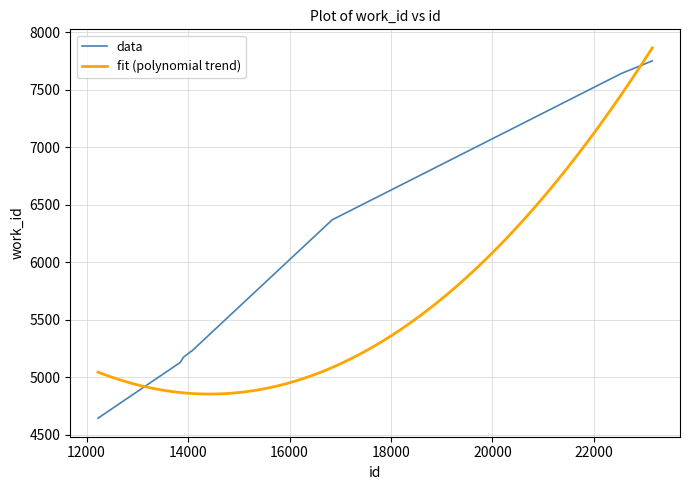

What is the maximum value shown in the chart?

7752